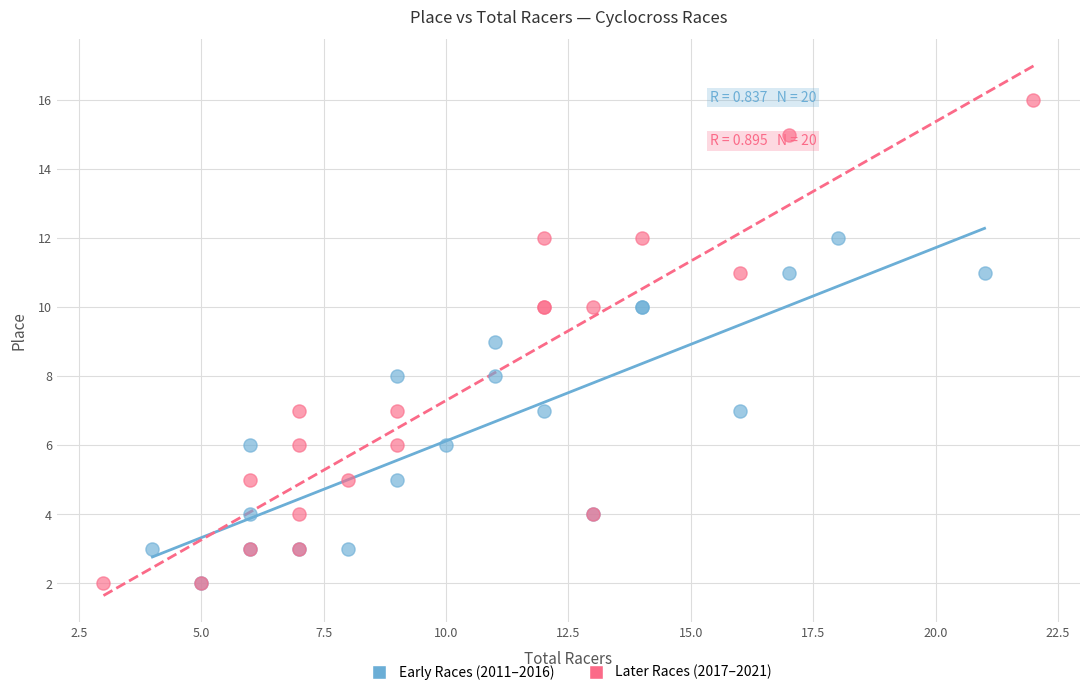

Which series reaches the maximum Y coordinate?

Later Races (2017–2021)